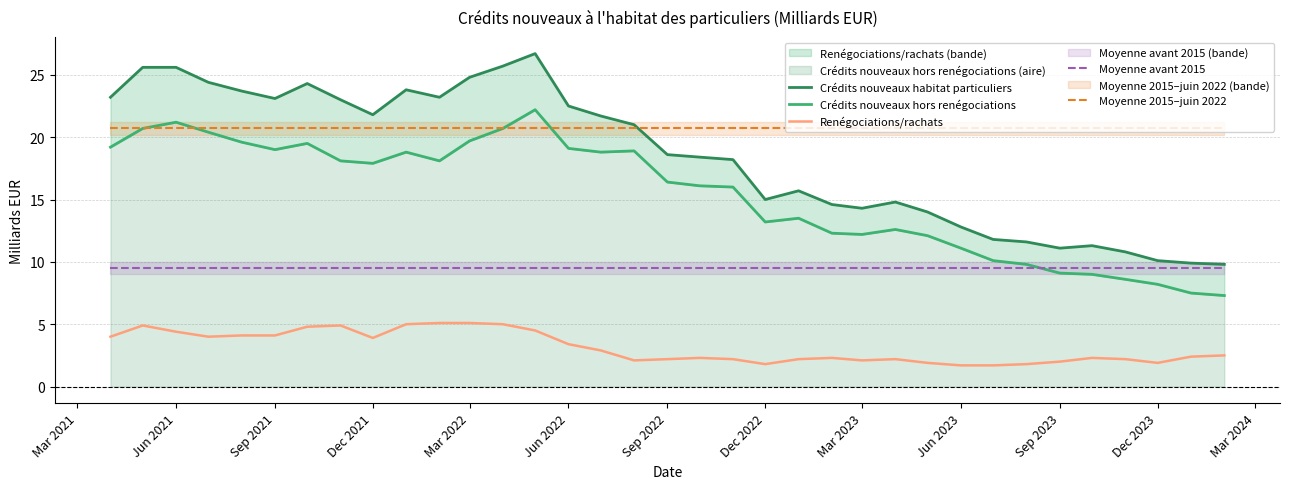

How many intersections are there between Moyenne avant 2015 and Crédits nouveaux hors renégociations?

1